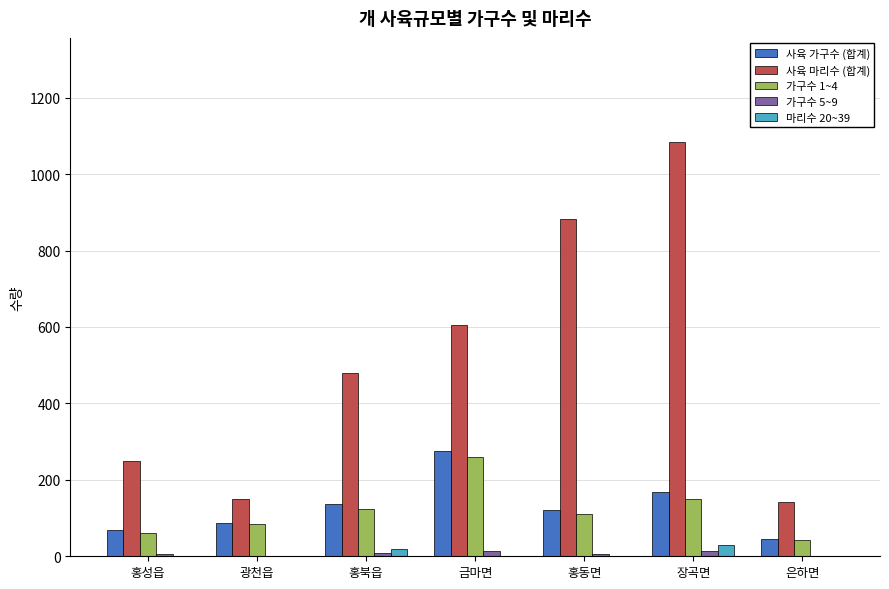

Count the number of data series in this chart.

5